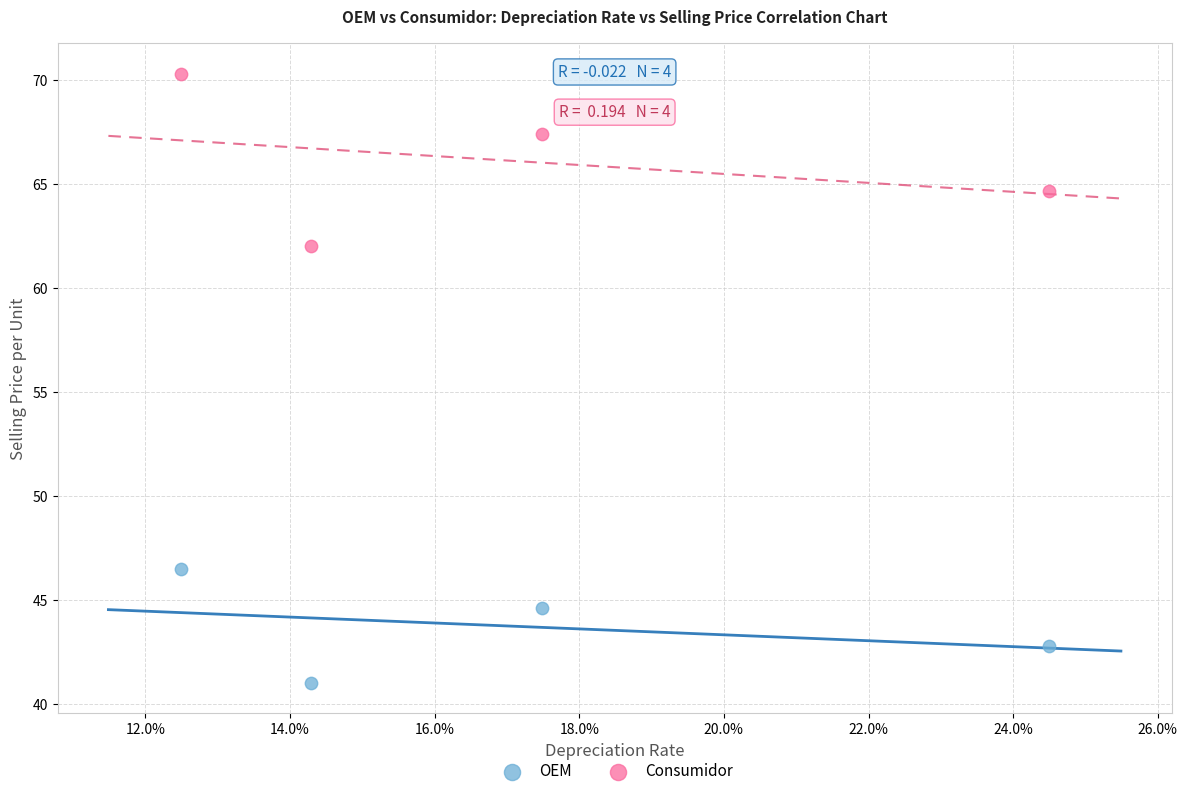

Across all data points, what is the range of Y values (max minus min)?

29.3